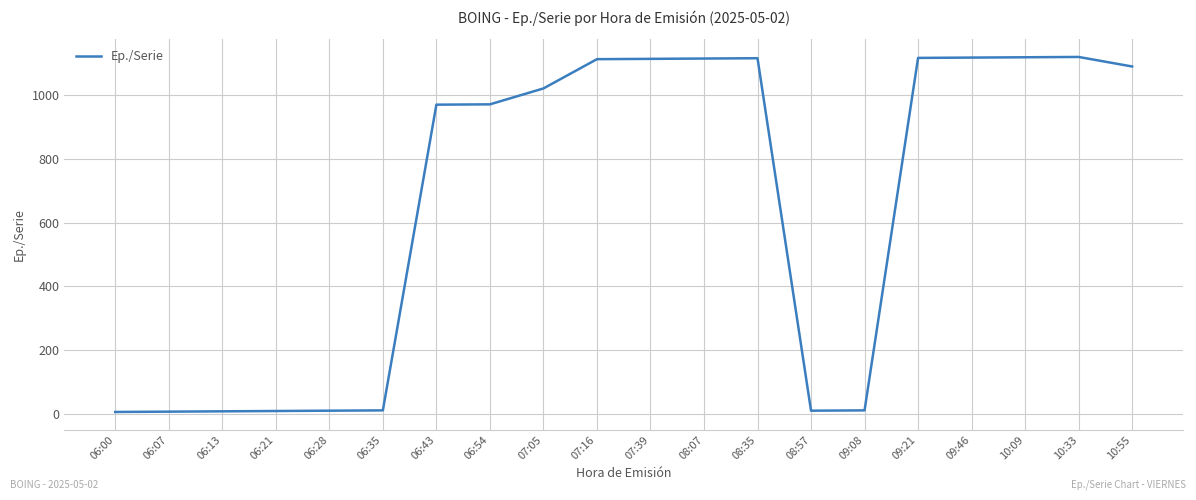

The value at 09:46 is 1119. True or false?

True